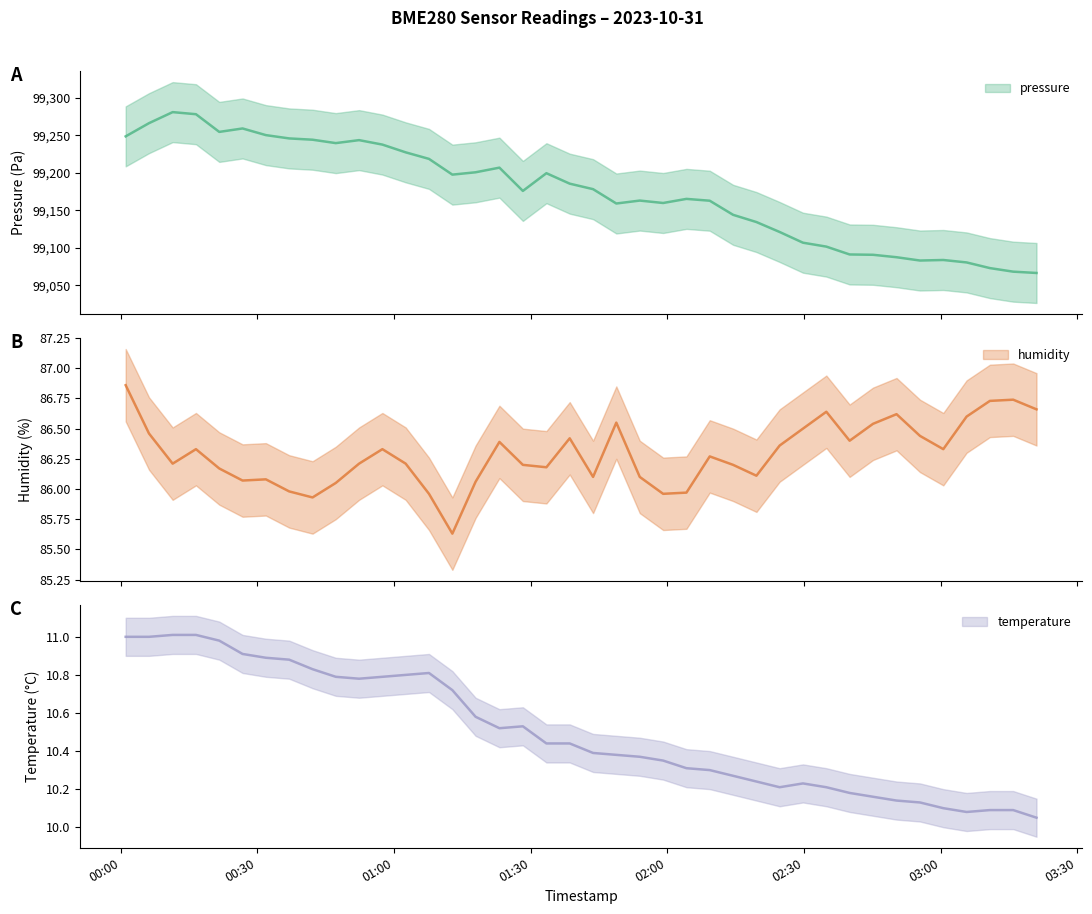

How many data points in pressure are above 99178?

20